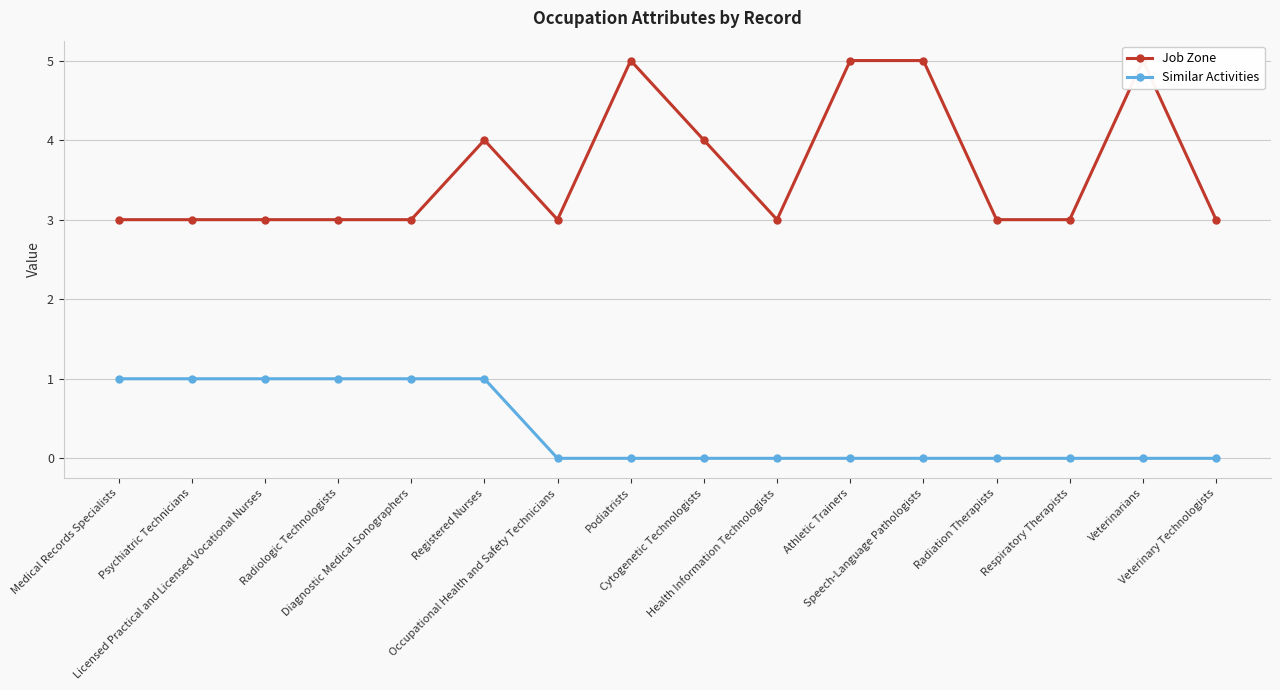

True or false: Job Zone and Similar Activities intersect in this chart.

False